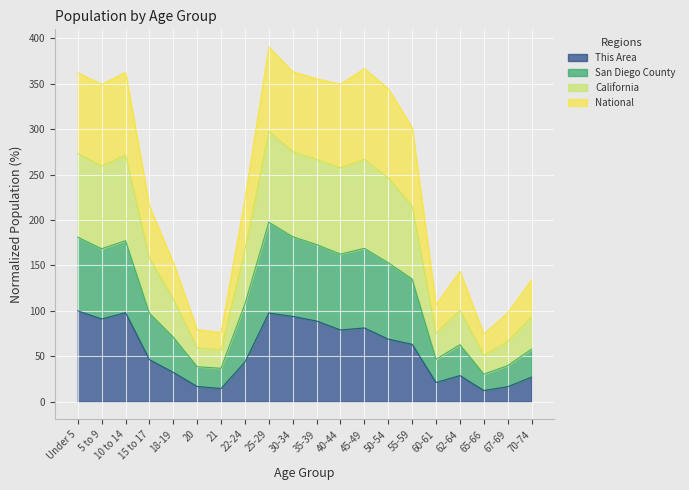

Is it true that This Area equals 98.0 at 10 to 14?

True